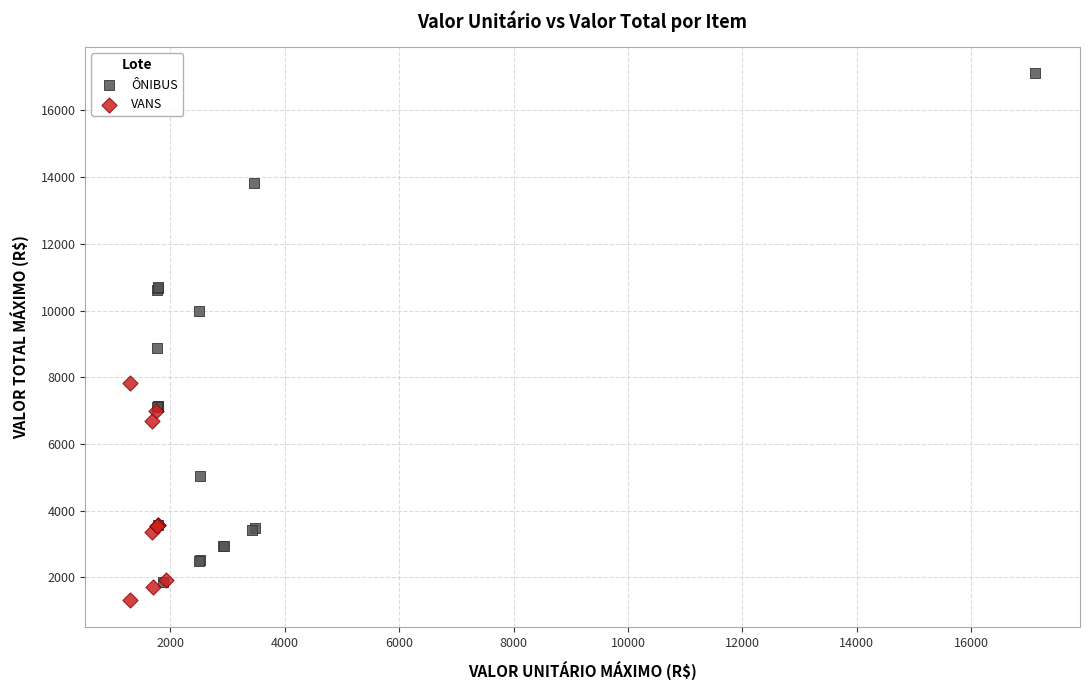

Which series contains the lowest Y value?

VANS